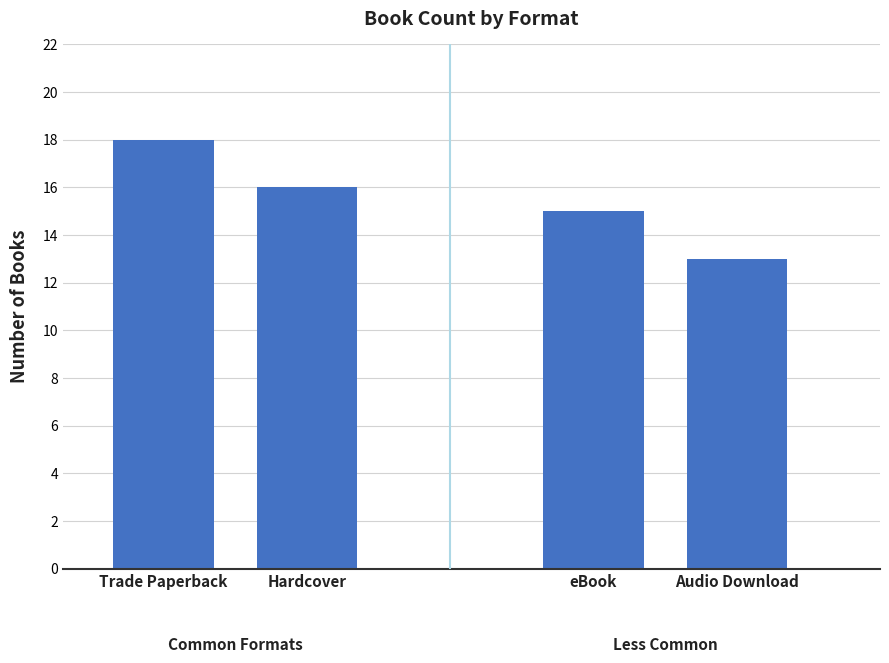

True or false: the data shows 13 at Audio Download.

True